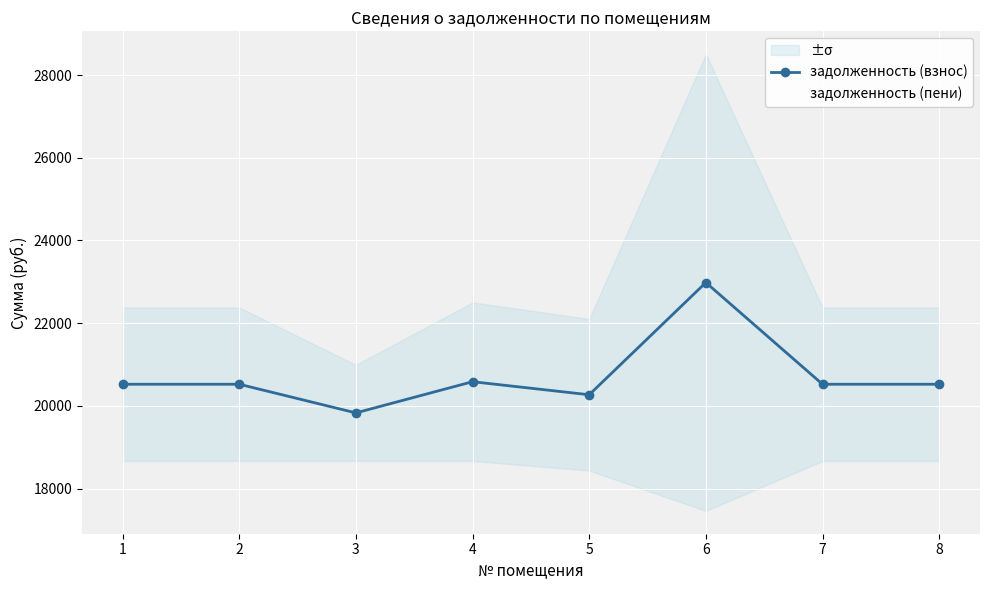

What is the average value of the задолженность (взнос) series?

20721.1